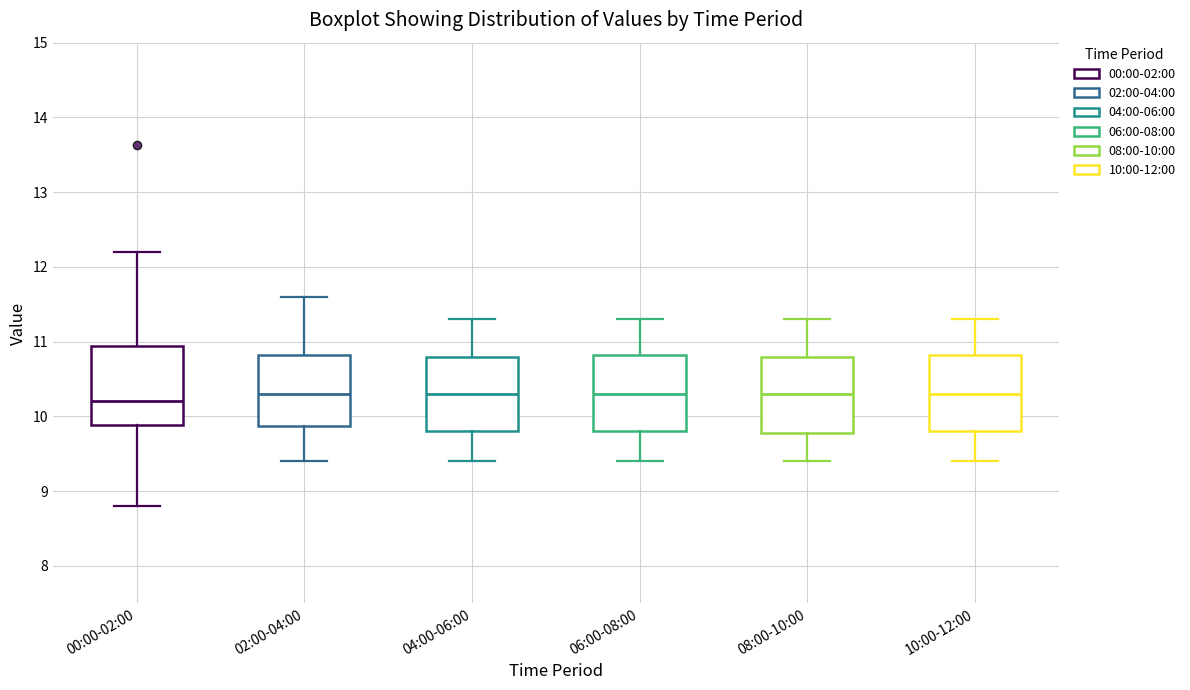

Reading left to right, transcribe this box plot: for each box, give where its median line is, the range the box spans, and where its two whiskers end, as read against the y-axis. The values are not printed on the chart, so give them approximately, as read against the axis.

00:00-02:00: median 10.2, box 9.9 to 10.9, whiskers 8.8 to 12.2
02:00-04:00: median 10.3, box 9.9 to 10.8, whiskers 9.4 to 11.6
04:00-06:00: median 10.3, box 9.8 to 10.8, whiskers 9.4 to 11.3
06:00-08:00: median 10.3, box 9.8 to 10.8, whiskers 9.4 to 11.3
08:00-10:00: median 10.3, box 9.8 to 10.8, whiskers 9.4 to 11.3
10:00-12:00: median 10.3, box 9.8 to 10.8, whiskers 9.4 to 11.3